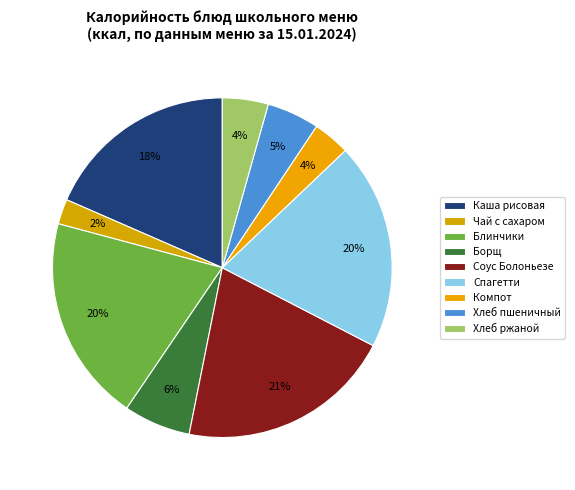

Which slice is the smallest?

Чай с сахаром